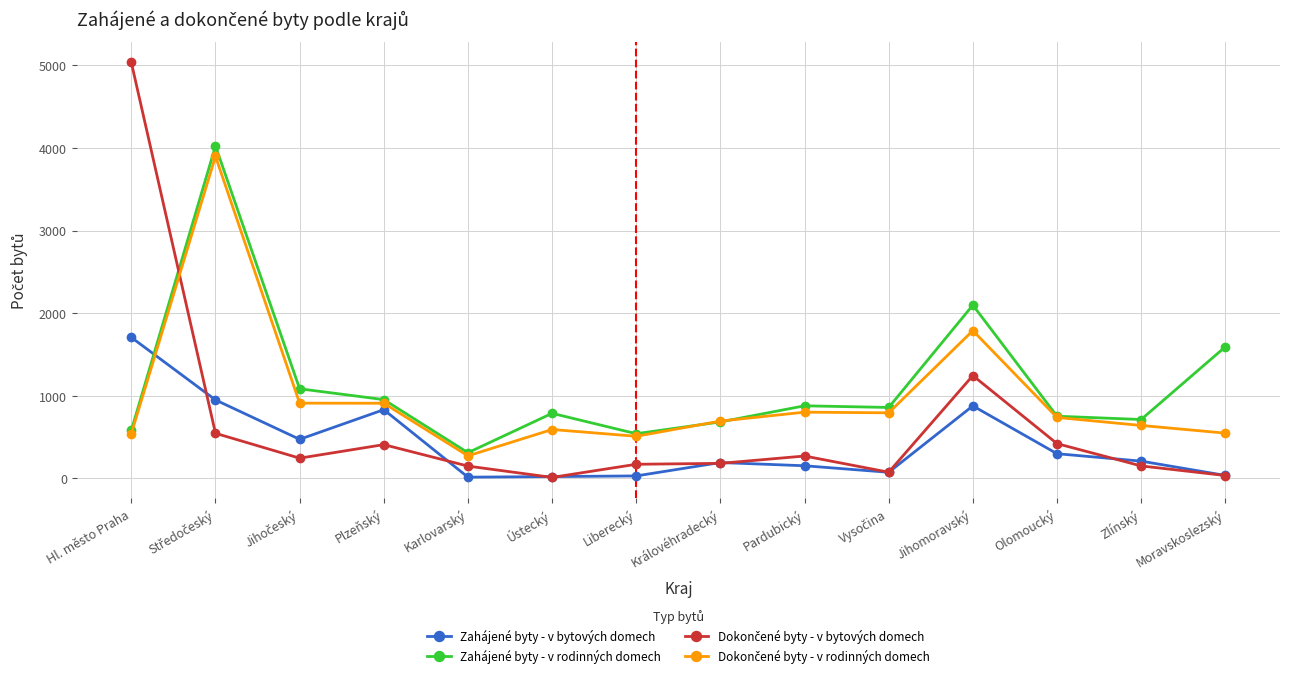

At which label does Zahájené byty - v bytových domech first exceed 209?

Hl. město Praha